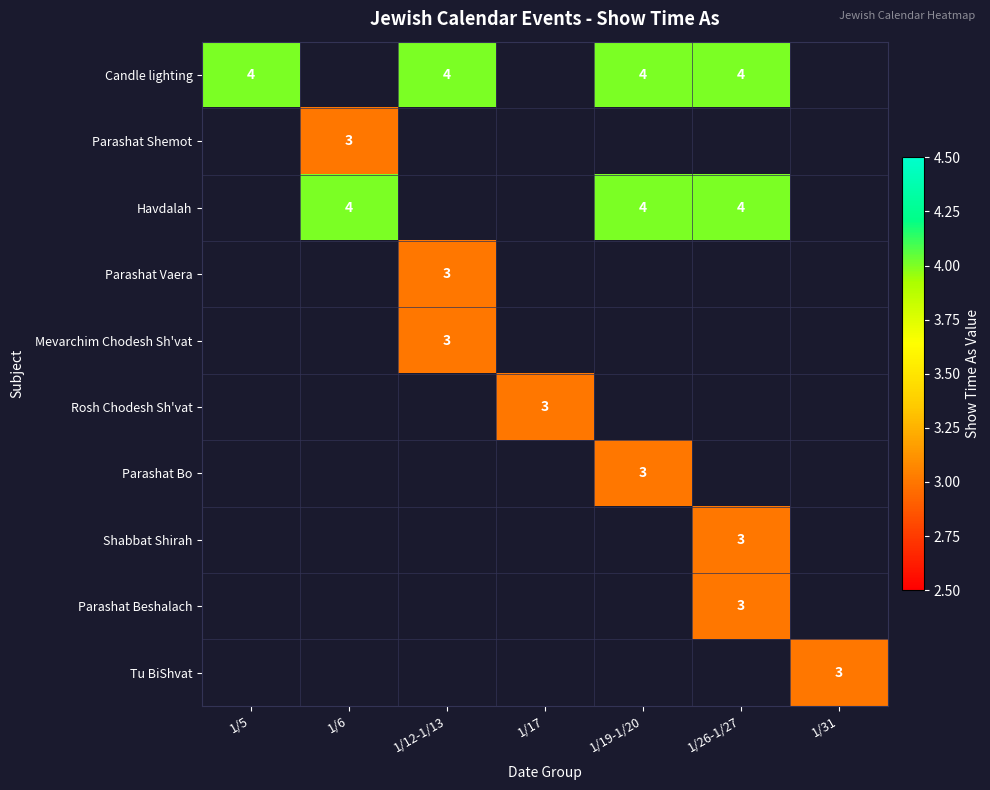

True or false: Havdalah has a value of 4 at 1/26-1/27.

True